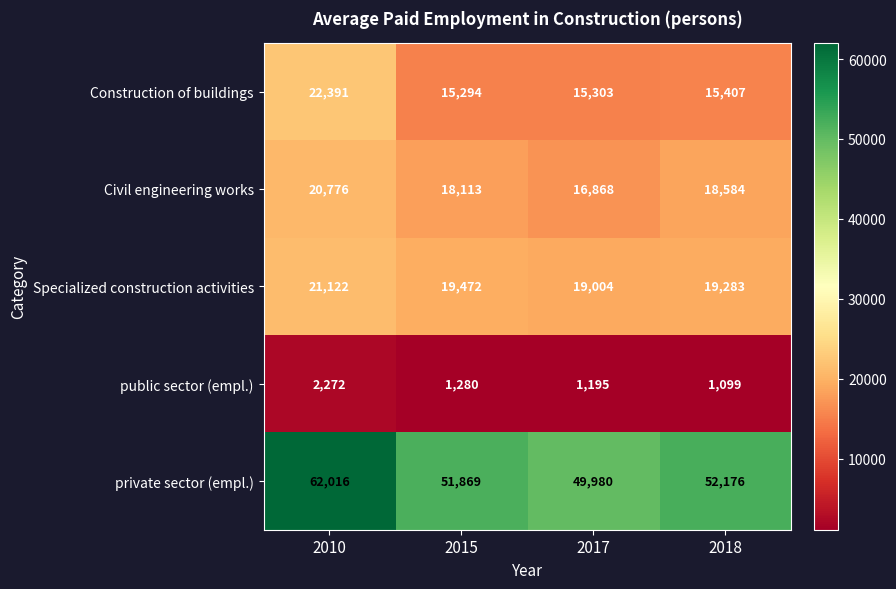

The value of private sector (empl.) at 2017 is 49980. True or false?

True